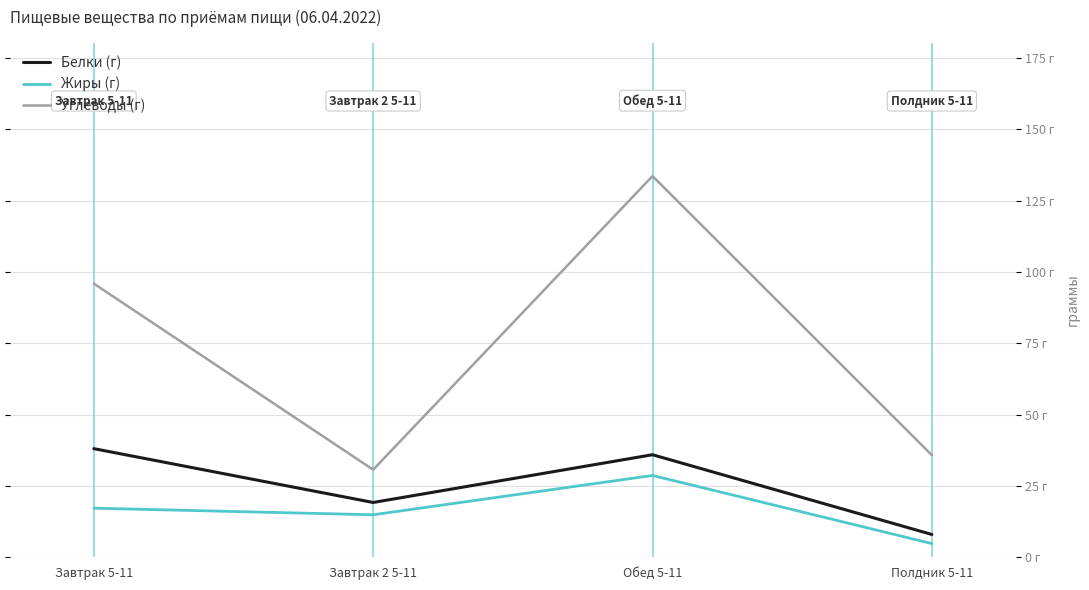

Where is the first local minimum for Углеводы (г)?

Завтрак 2 5-11